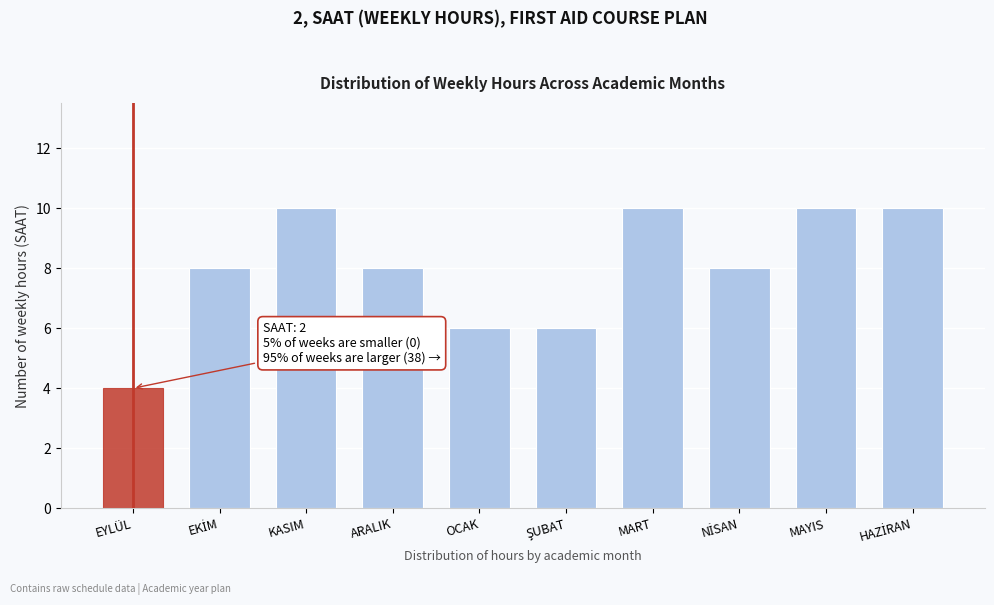

Reading left to right, what are all the values shown in this chart?

4	8	10	8	6	6	10	8	10	10